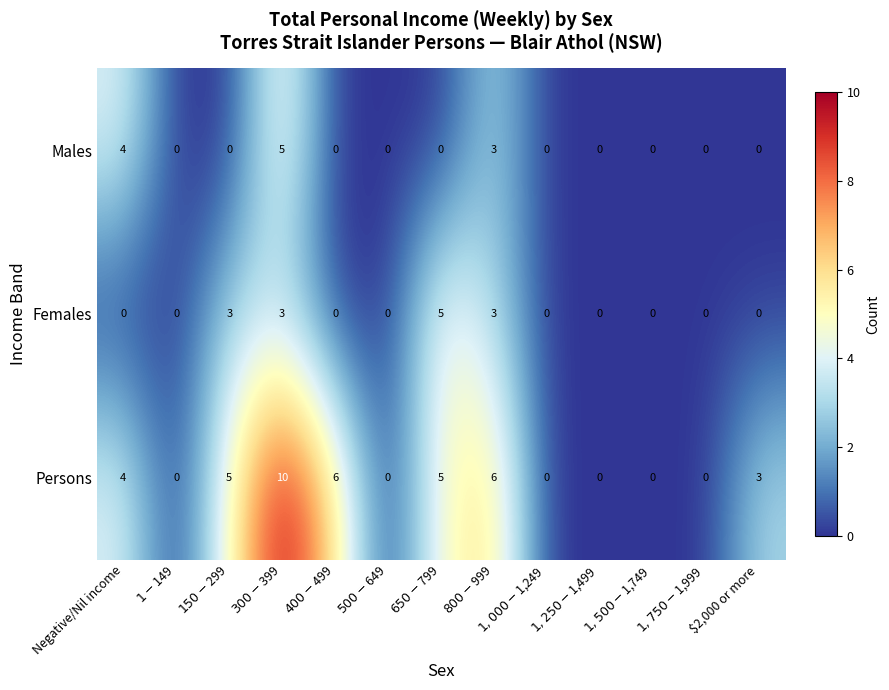

Which series has the largest total across all categories?

Persons